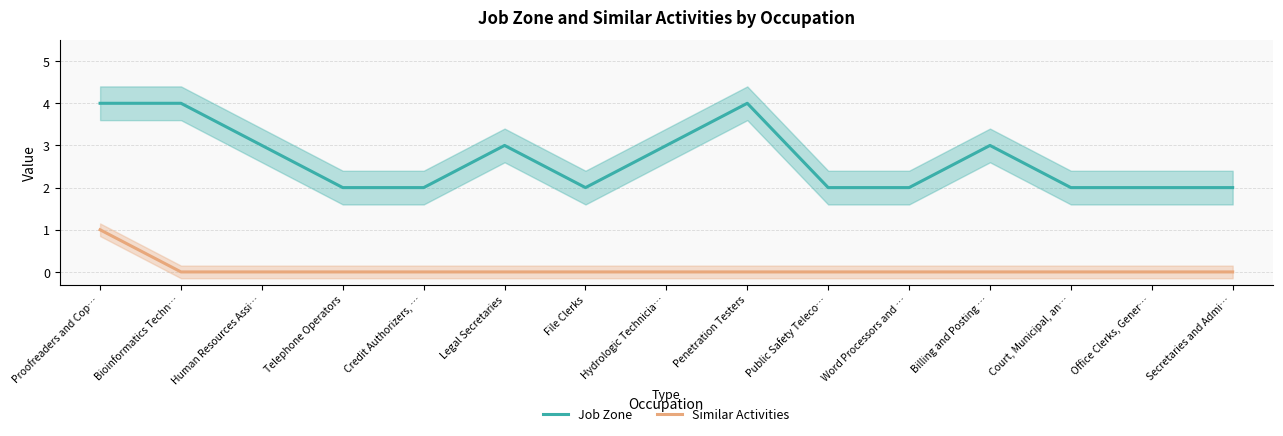

True or false: Similar Activities has more than 1 interior local peaks.

False